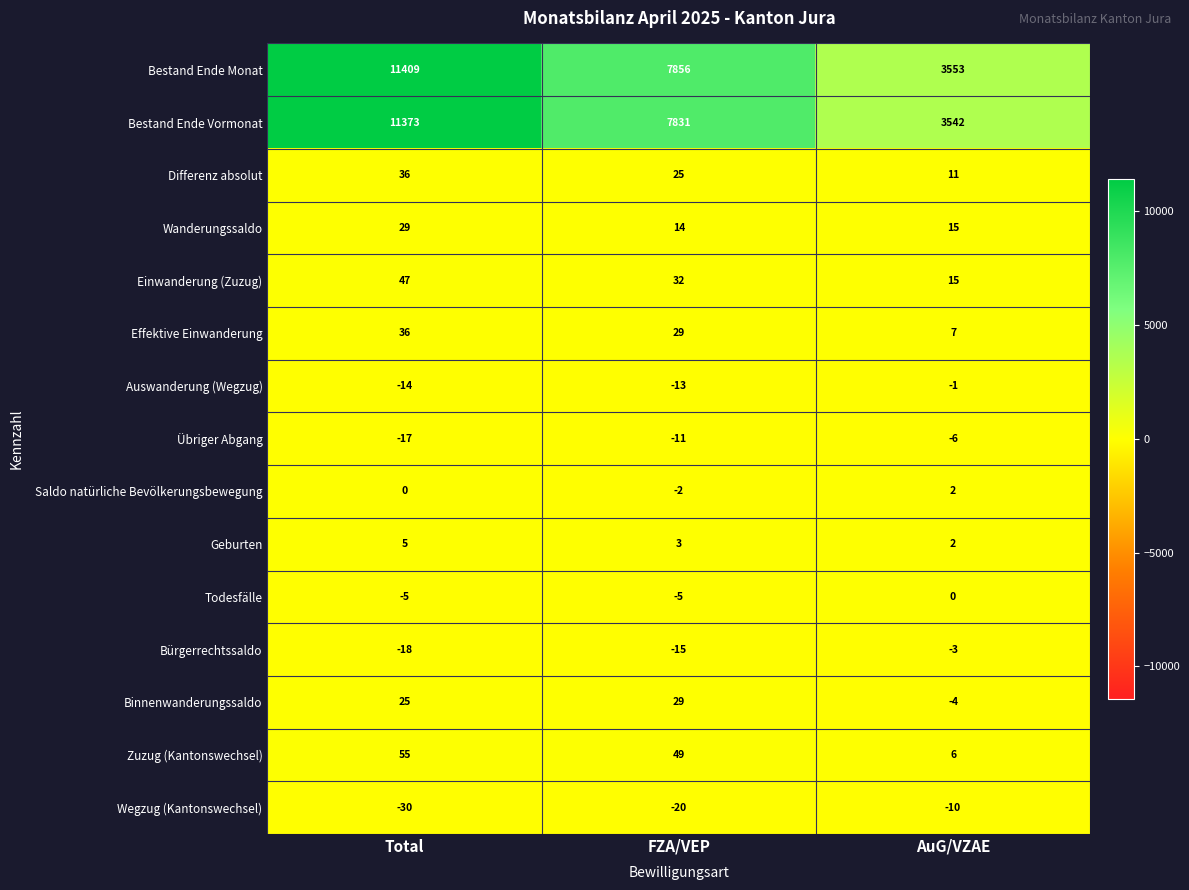

What is the difference between the maximum and second lowest values in the Bestand Ende Vormonat series?

3542